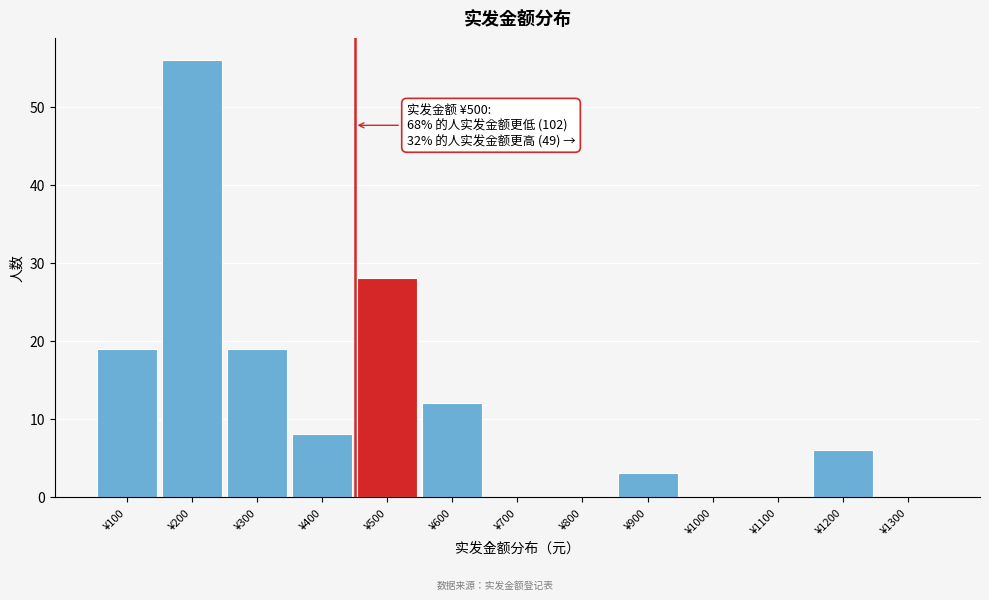

Reading right to left, transcribe all the data shown in this chart.

¥1300=0	¥1200=6	¥1100=0	¥1000=0	¥900=3	¥800=0	¥700=0	¥600=12	¥500=28	¥400=8	¥300=19	¥200=56	¥100=19